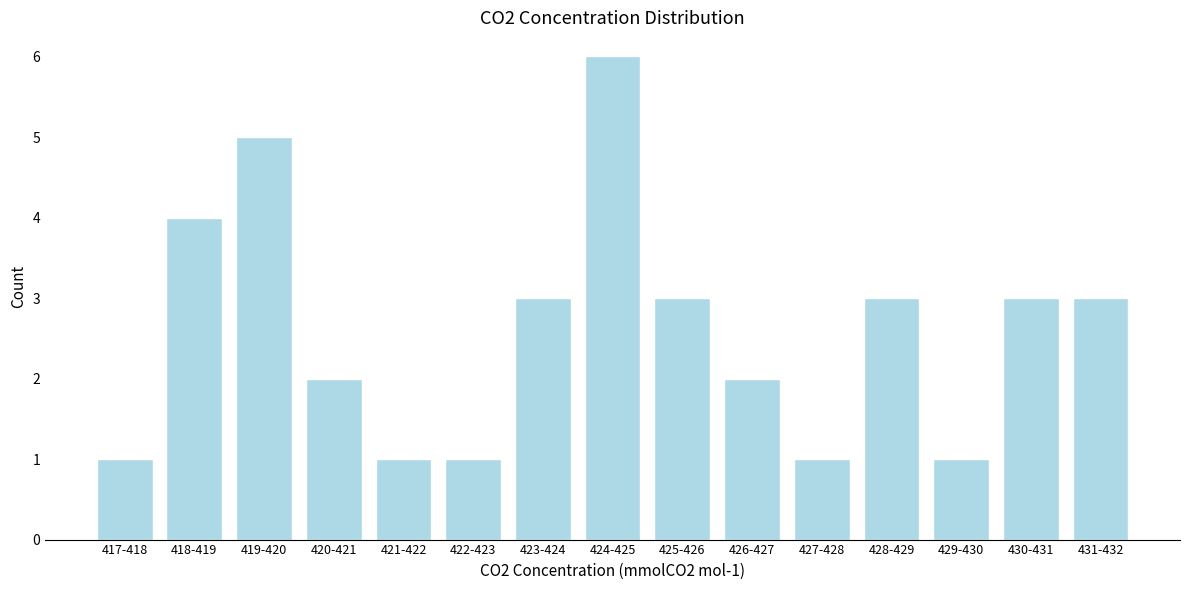

Reading left to right, what are all the values shown in this chart?

417-418=1	418-419=4	419-420=5	420-421=2	421-422=1	422-423=1	423-424=3	424-425=6	425-426=3	426-427=2	427-428=1	428-429=3	429-430=1	430-431=3	431-432=3